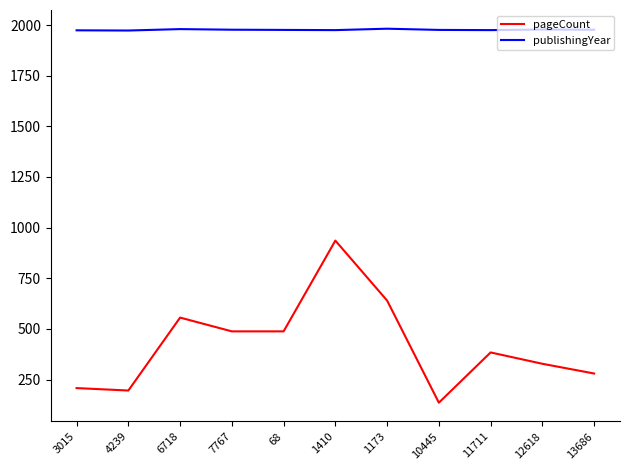

The pageCount series shows 1623 at 1410. True or false?

False